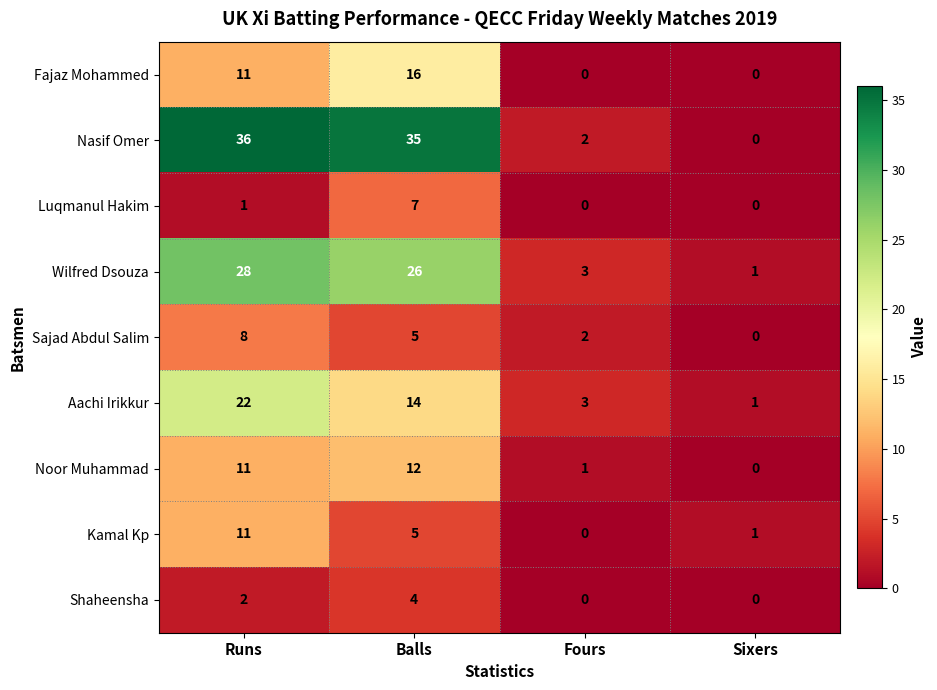

Is it true that Sajad Abdul Salim equals 3 at Fours?

False